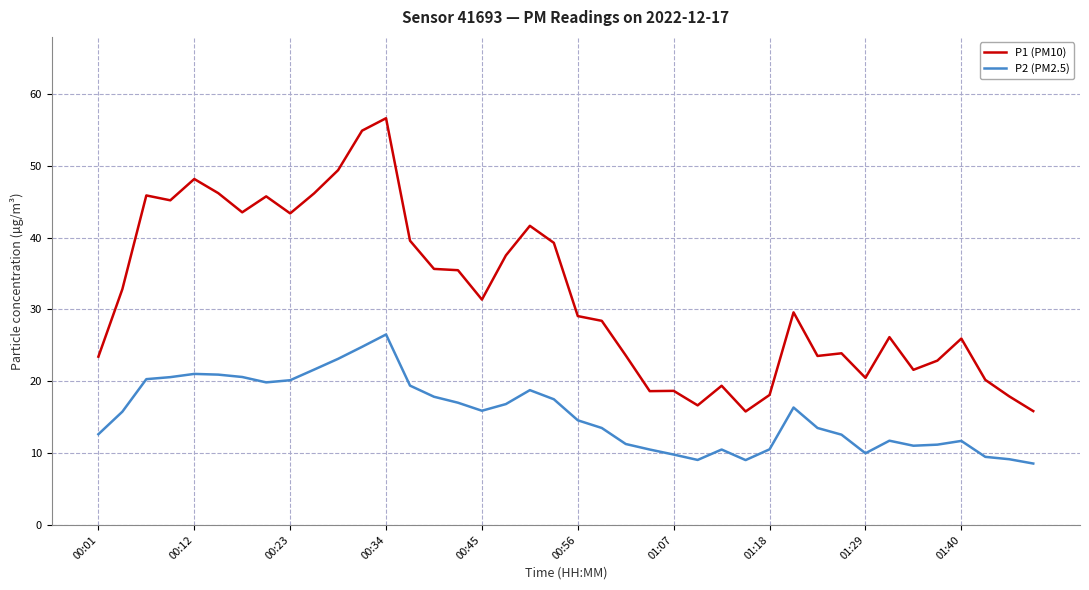

How many values in the P2 (PM2.5) series exceed 15?

20